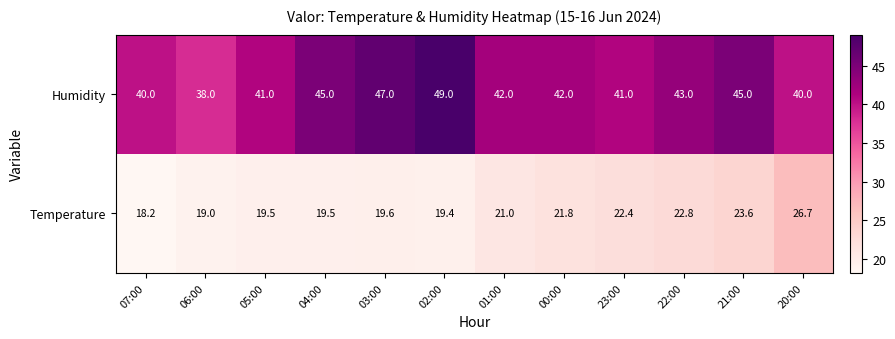

What is the sum of all Humidity values?

513.0